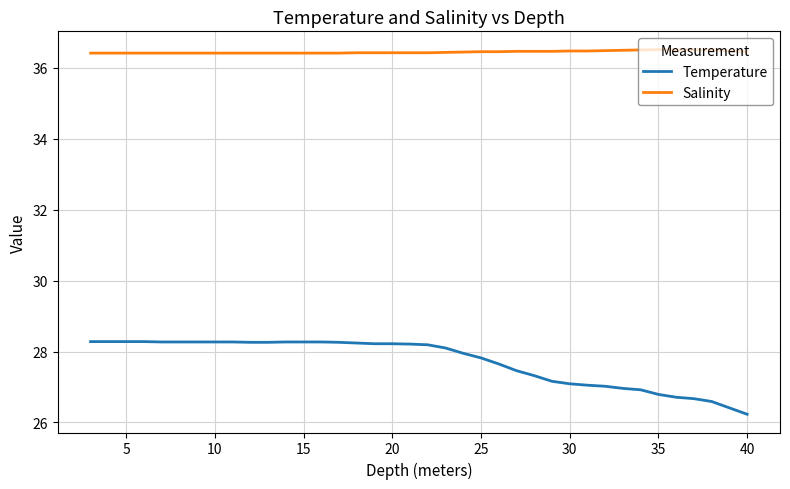

True or false: Temperature and Salinity cross at least once.

False